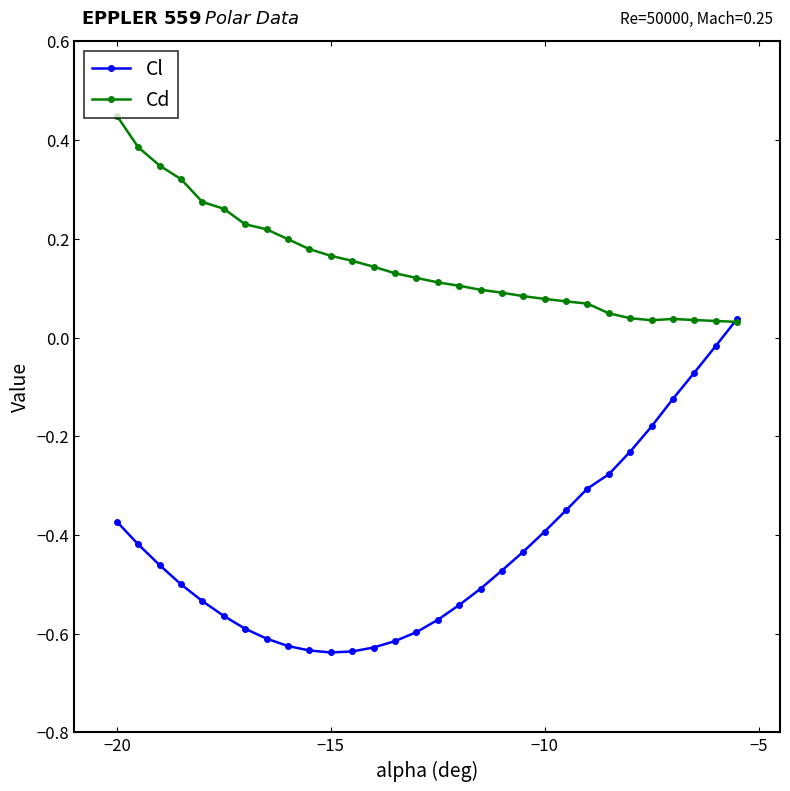

What are all the series names shown in the legend?

Cl, Cd